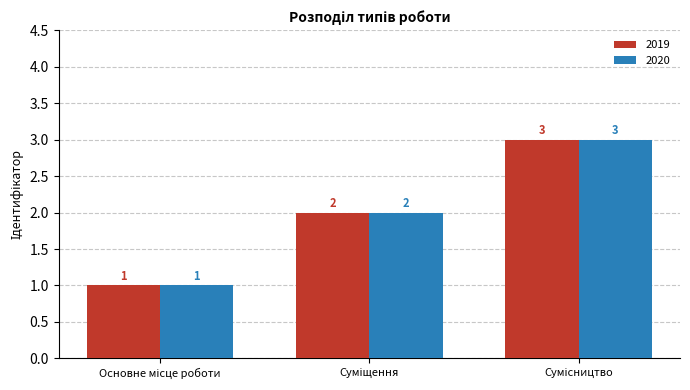

What is the maximum value for 2020?

3